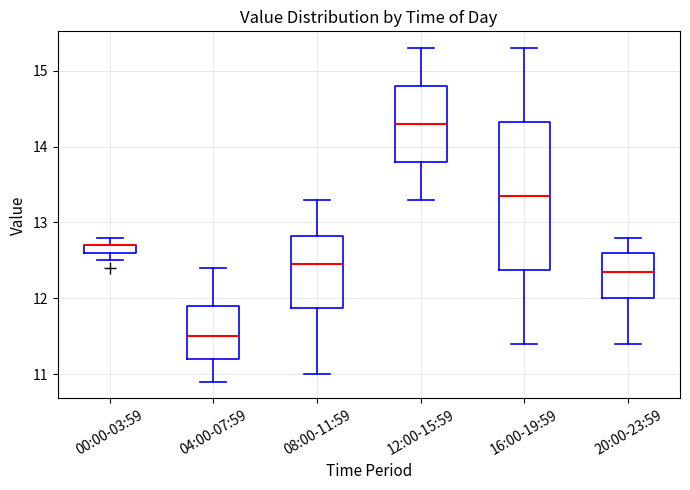

Comparing the boxes themselves (not the whiskers), which one is the tallest?

16:00-19:59